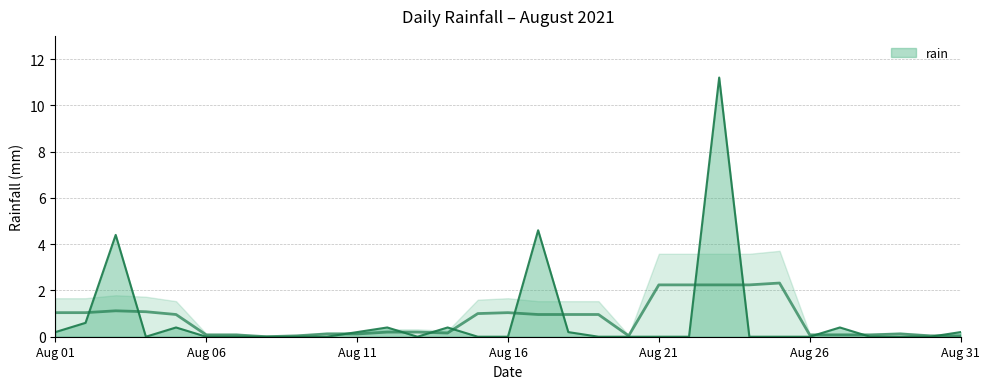

Rank the categories by value from lowest to highest.

2021-08-04, 2021-08-06, 2021-08-07, 2021-08-08, 2021-08-09, 2021-08-10, 2021-08-13, 2021-08-15, 2021-08-16, 2021-08-19, 2021-08-20, 2021-08-21, 2021-08-22, 2021-08-24, 2021-08-25, 2021-08-26, 2021-08-28, 2021-08-29, 2021-08-30, 2021-08-01, 2021-08-11, 2021-08-18, 2021-08-31, 2021-08-05, 2021-08-12, 2021-08-14, 2021-08-27, 2021-08-02, 2021-08-03, 2021-08-17, 2021-08-23